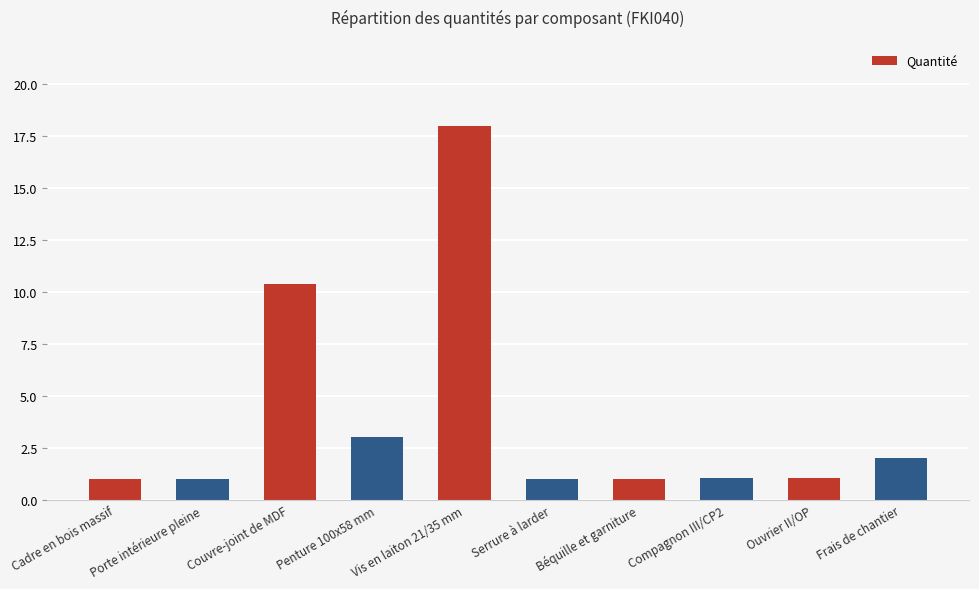

Reading left to right, list all the values displayed in this chart.

Cadre en bois massif=1.0	Porte intérieure pleine=1.0	Couvre-joint de MDF=10.4	Penture 100x58 mm=3.0	Vis en laiton 21/35 mm=18.0	Serrure à larder=1.0	Béquille et garniture=1.0	Compagnon III/CP2=1.0	Ouvrier II/OP=1.0	Frais de chantier=2.0